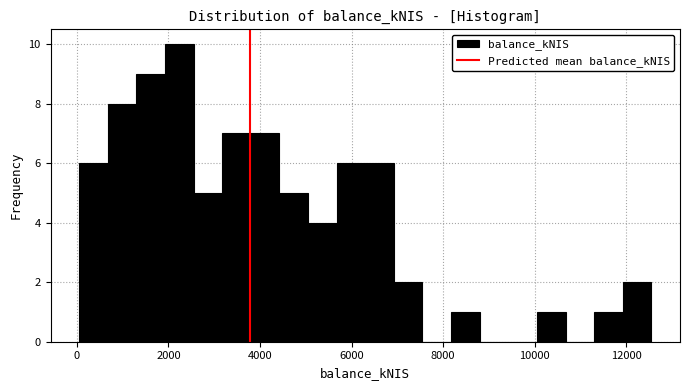

Around what value on the x-axis is the tallest bar? Give the approximate position of its centre, as read against the axis.

2200